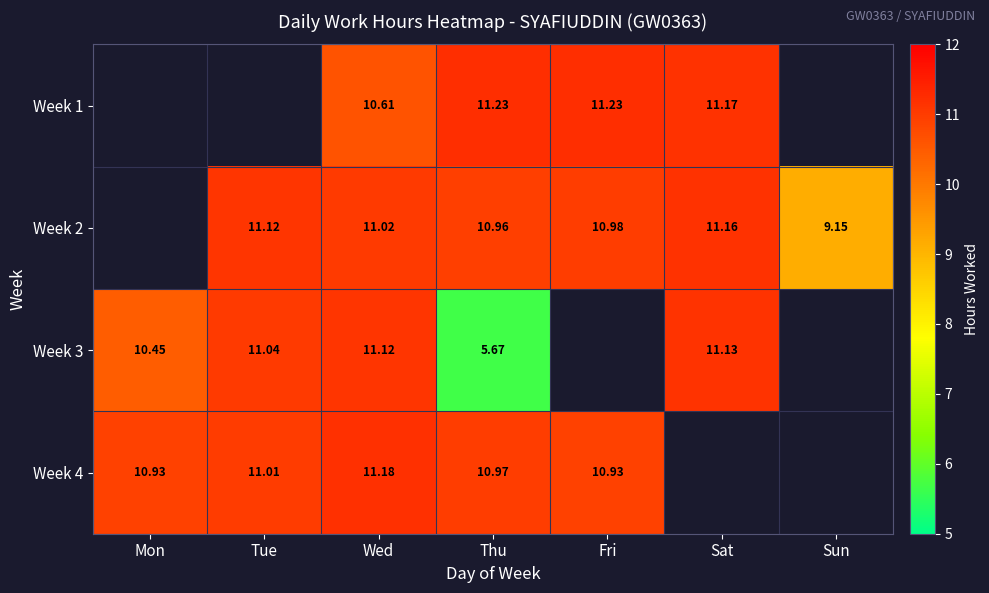

The Week 4 series shows 19.3 at Tue. True or false?

False